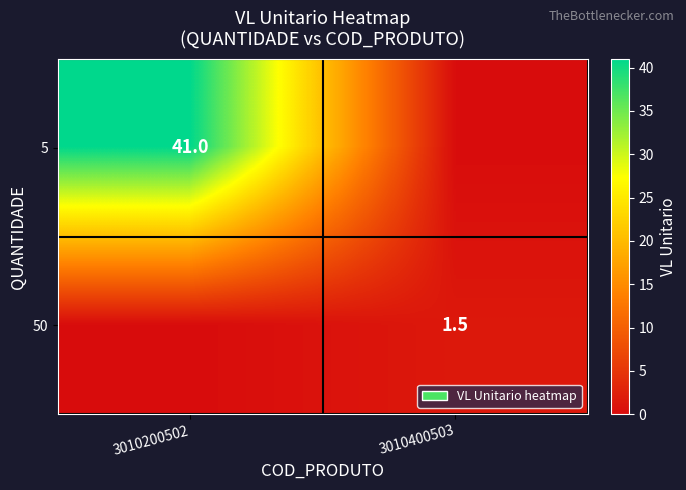

Is it true that 50 equals 0.5 at 3010400503?

False